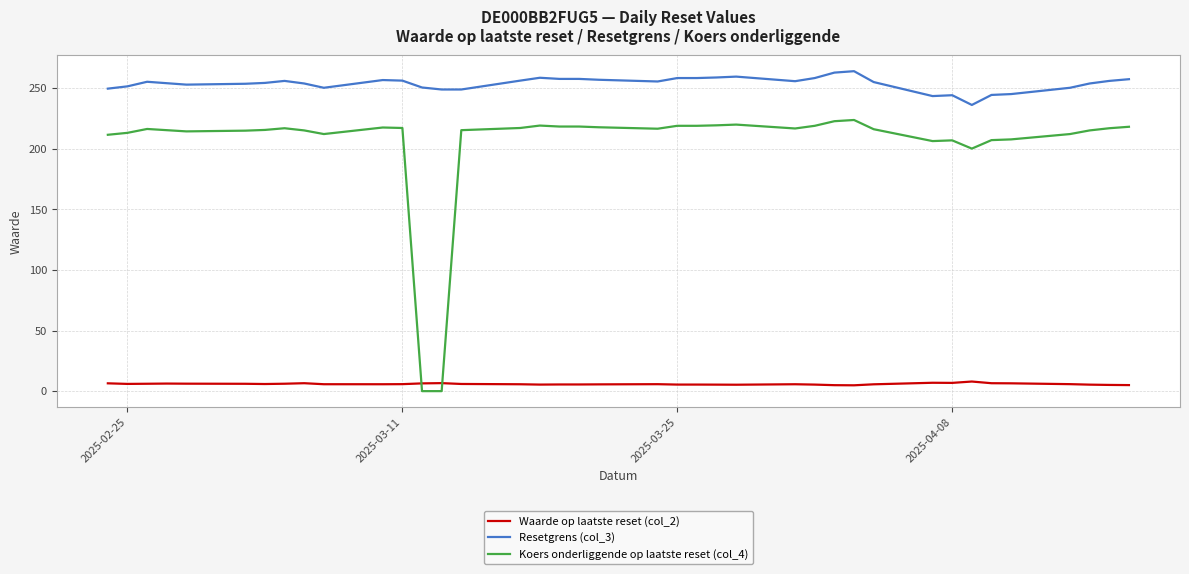

Which series has the widest spread of values?

Koers onderliggende op laatste reset (col_4)